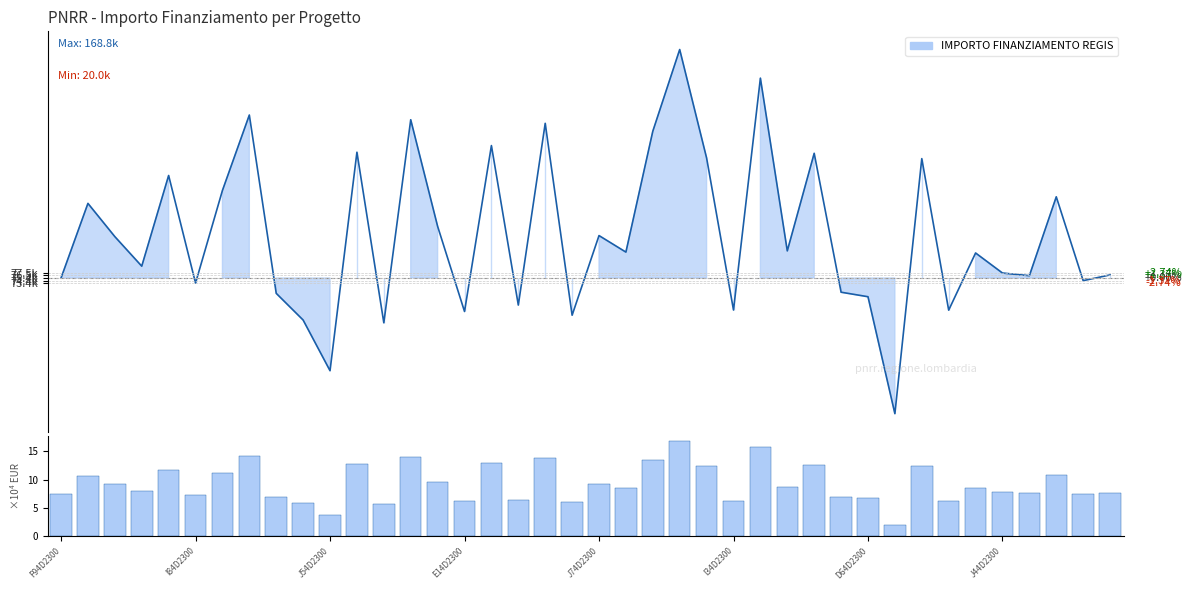

What is the change in value from 24 to 37?

-1.6